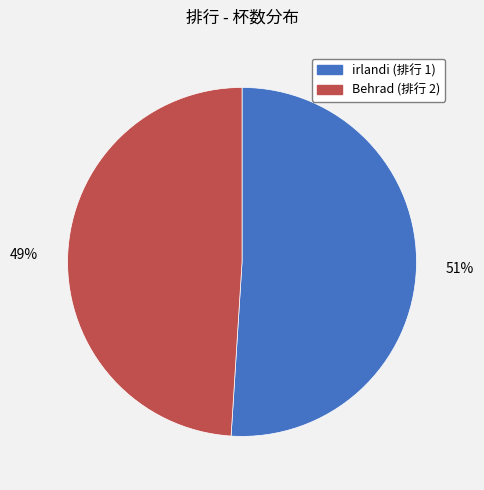

To the nearest percent, what is the average slice percentage?

50%